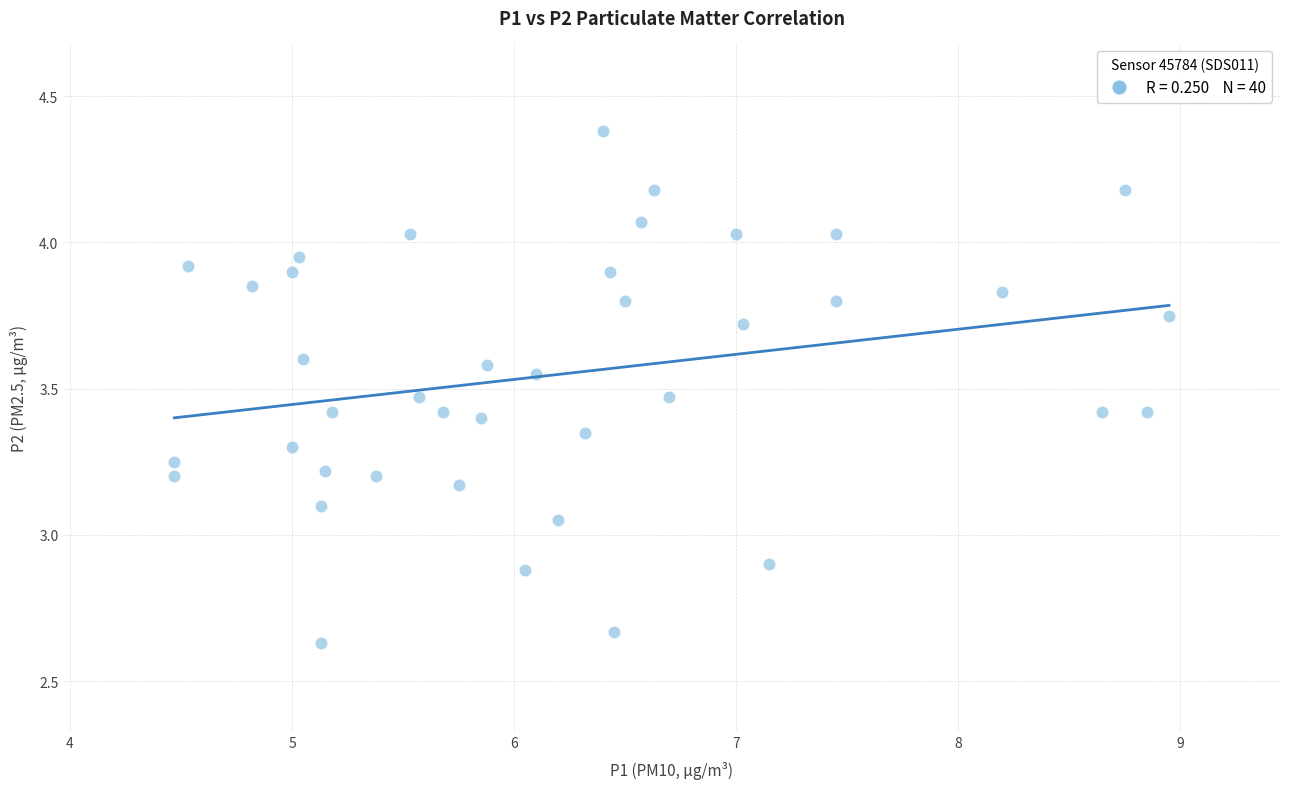

What is the range of X values (max minus min)?

4.5